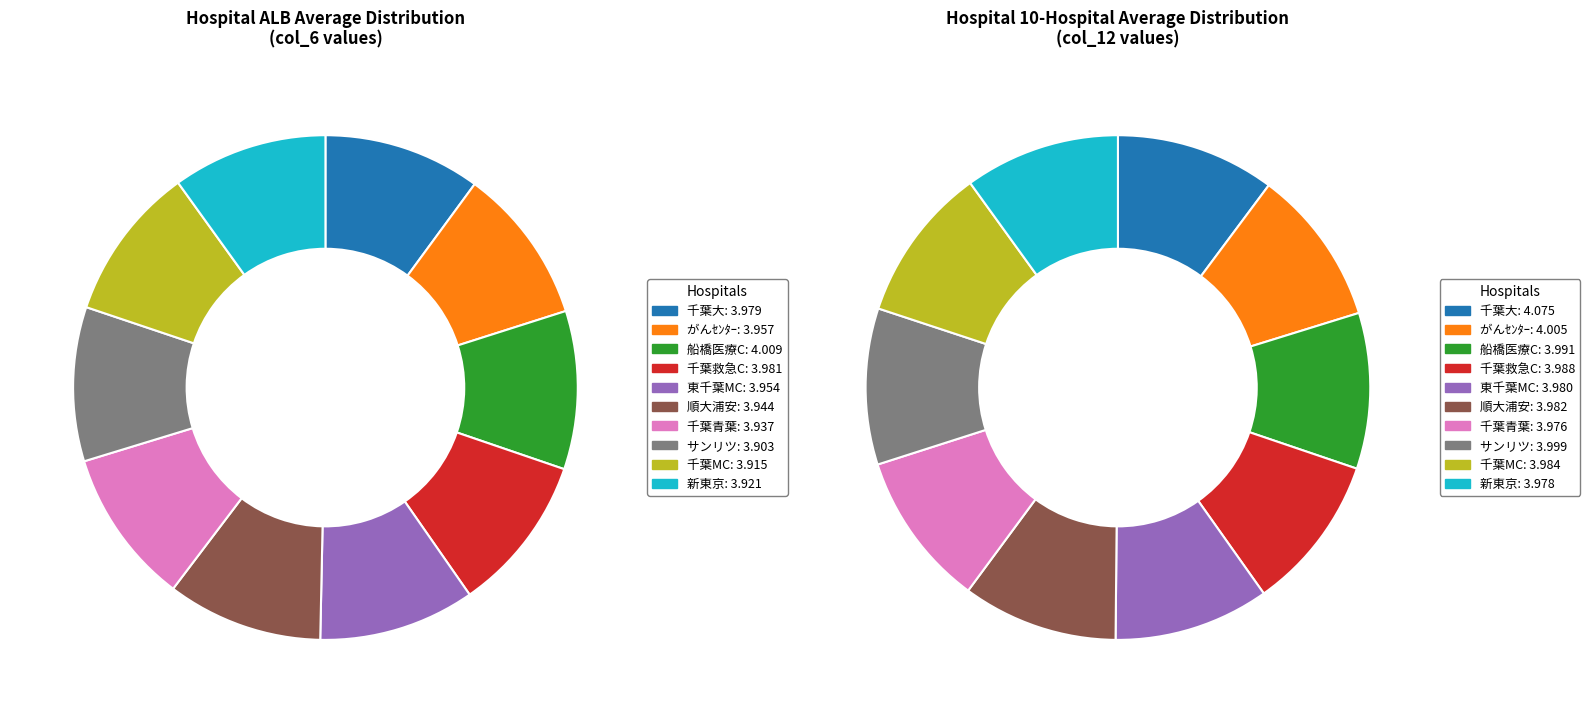

Does サンリツ represent more than half of the total?

No